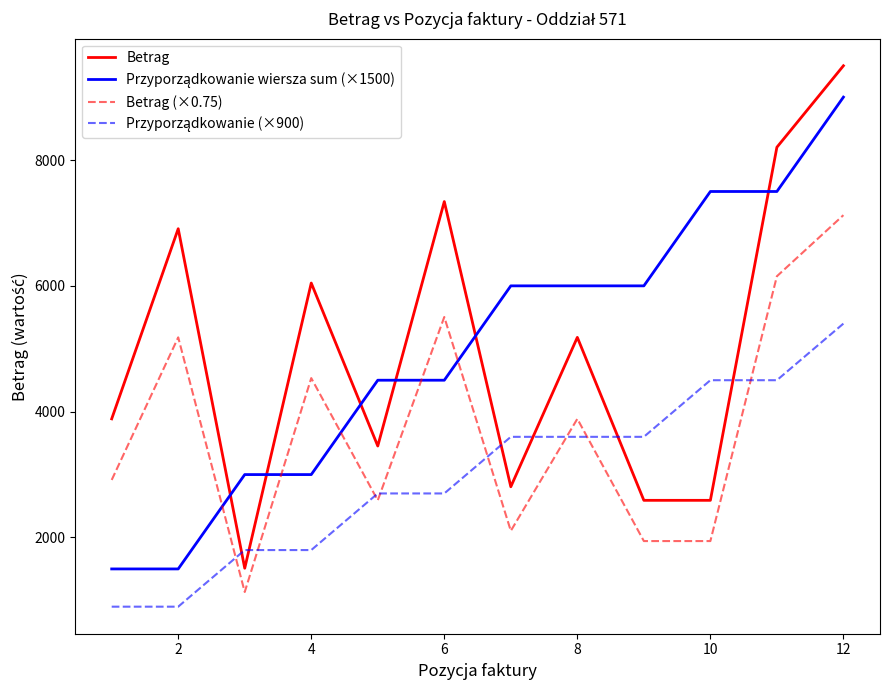

At how many categories does at least one series exceed 5289?

9